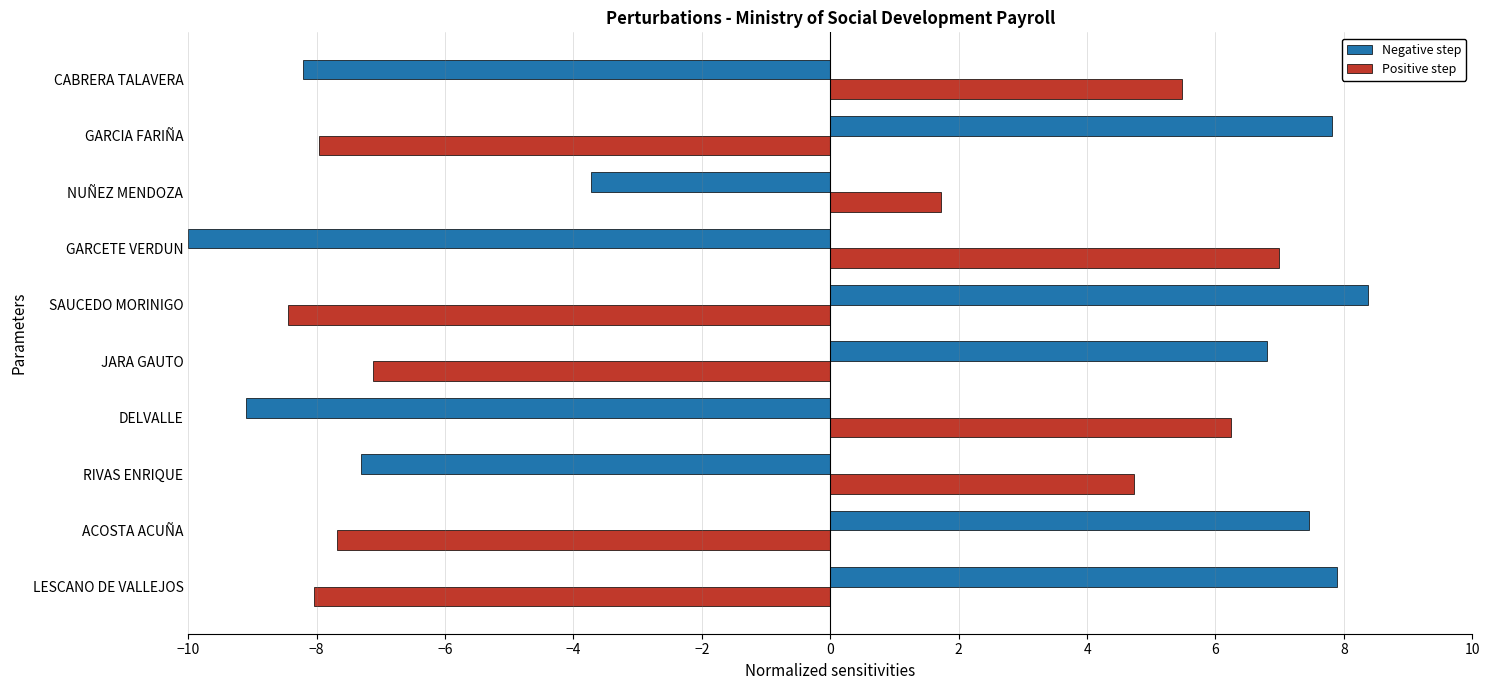

Which series has the widest spread of values?

Negative step